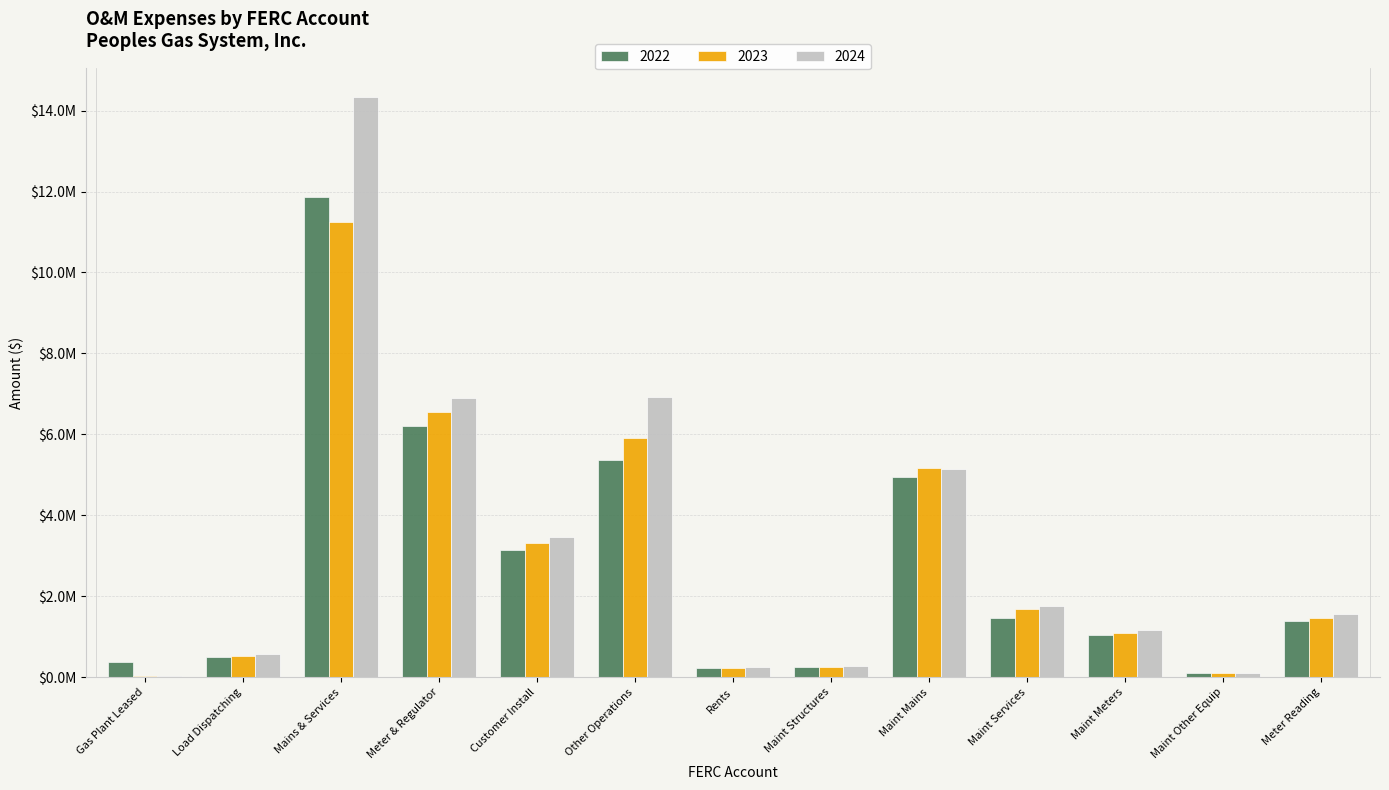

Are the bars horizontal?

No